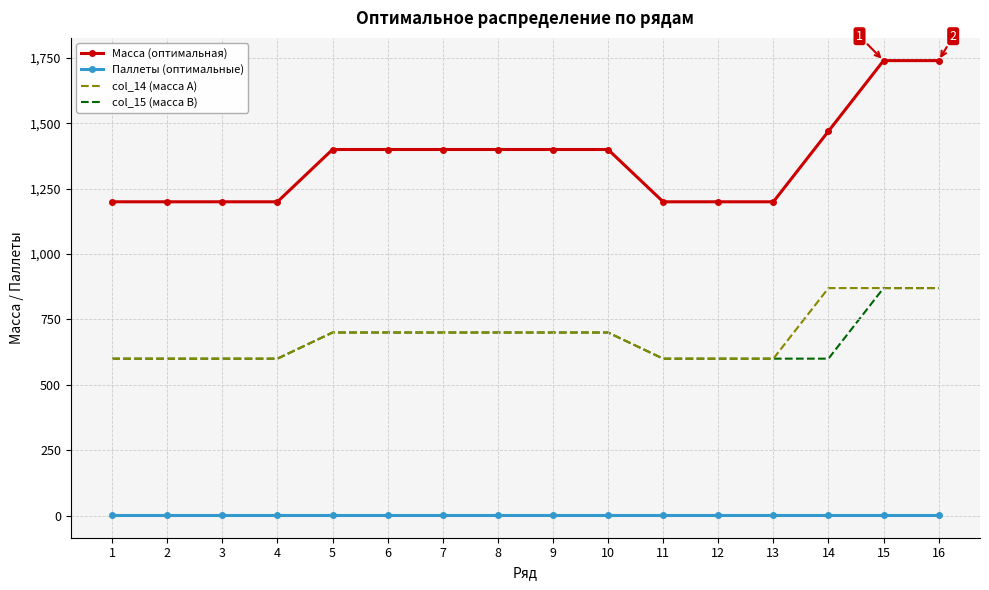

True or false: Паллеты (оптимальные) and col_15 (масса B) cross at least once.

False